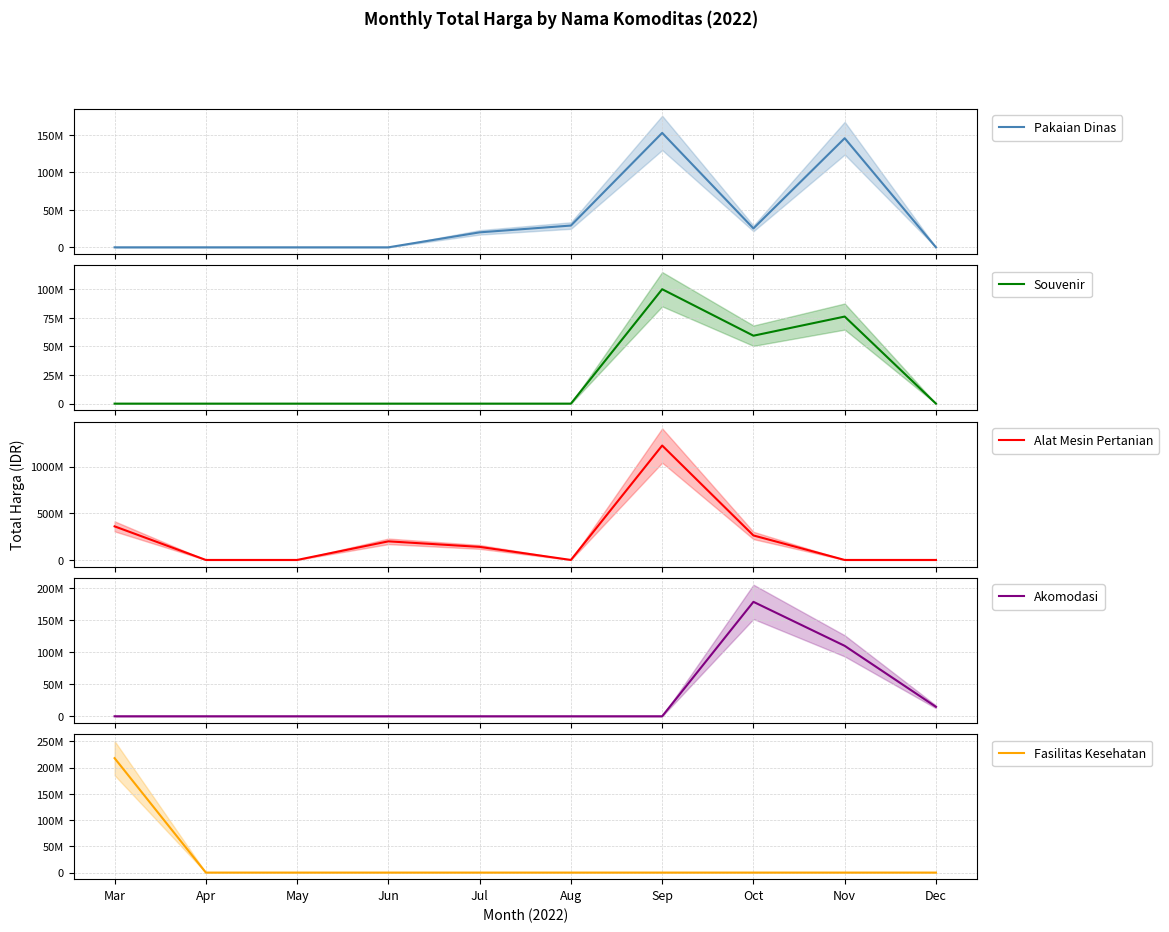

At Aug, list the series in order from largest to smallest.

Pakaian Dinas, Souvenir, Alat Mesin Pertanian, Akomodasi, Fasilitas Kesehatan